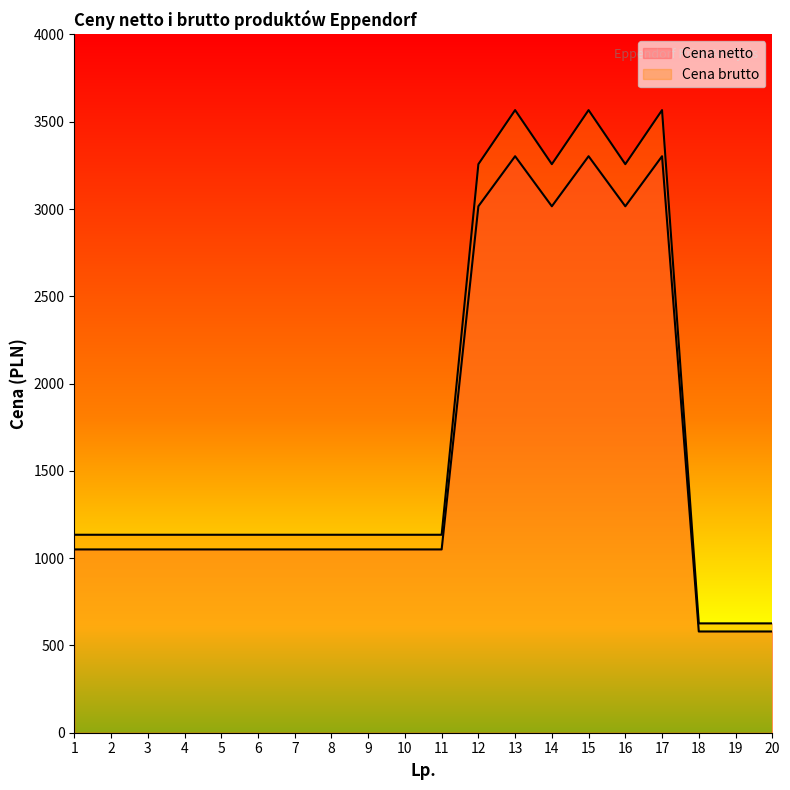

Which category has the lowest value in the Cena netto series?

18